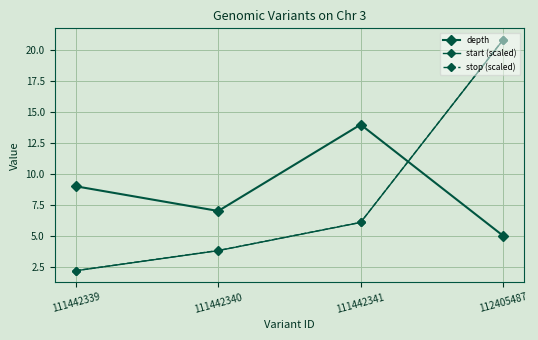

Where does the start (scaled) series first go above 6?

111442341